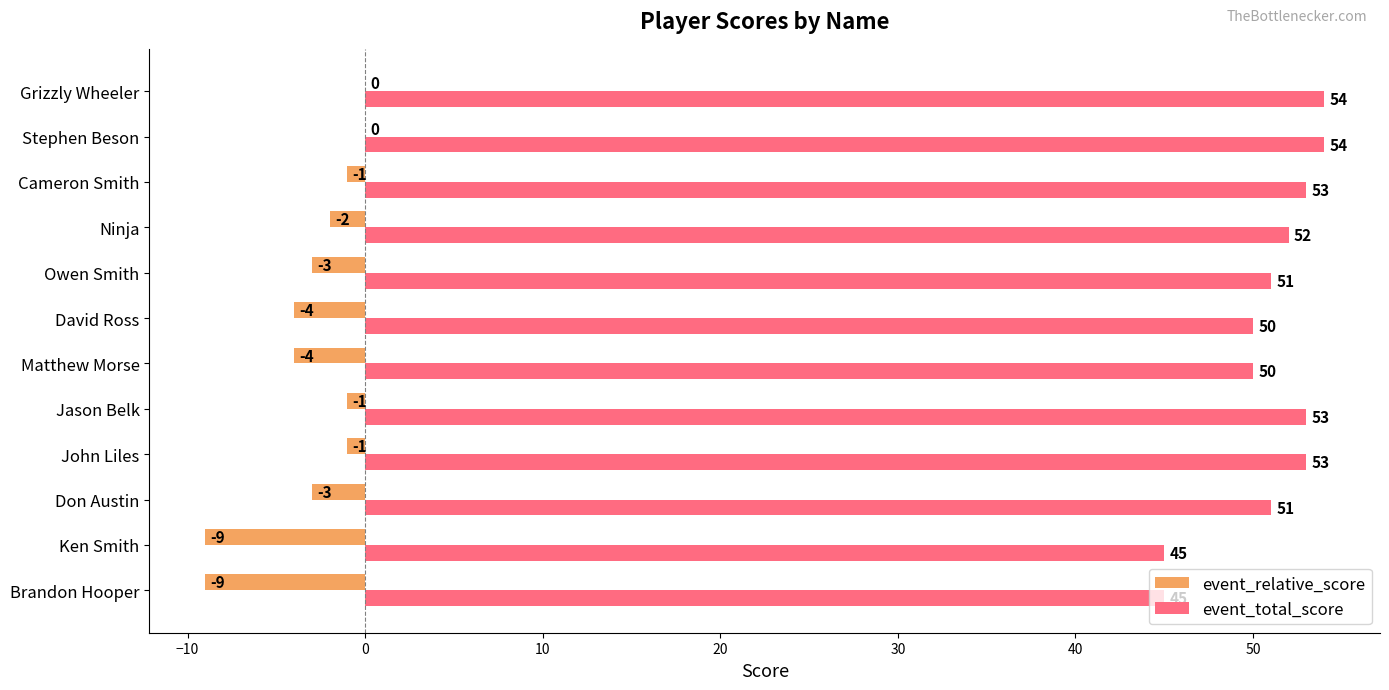

Which series has the largest total across all categories?

event_total_score